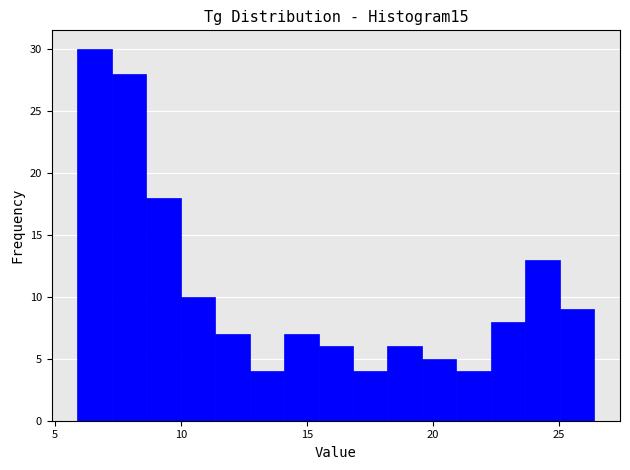

Read against the x-axis, roughly where is the centre of the tallest bar?

6.5